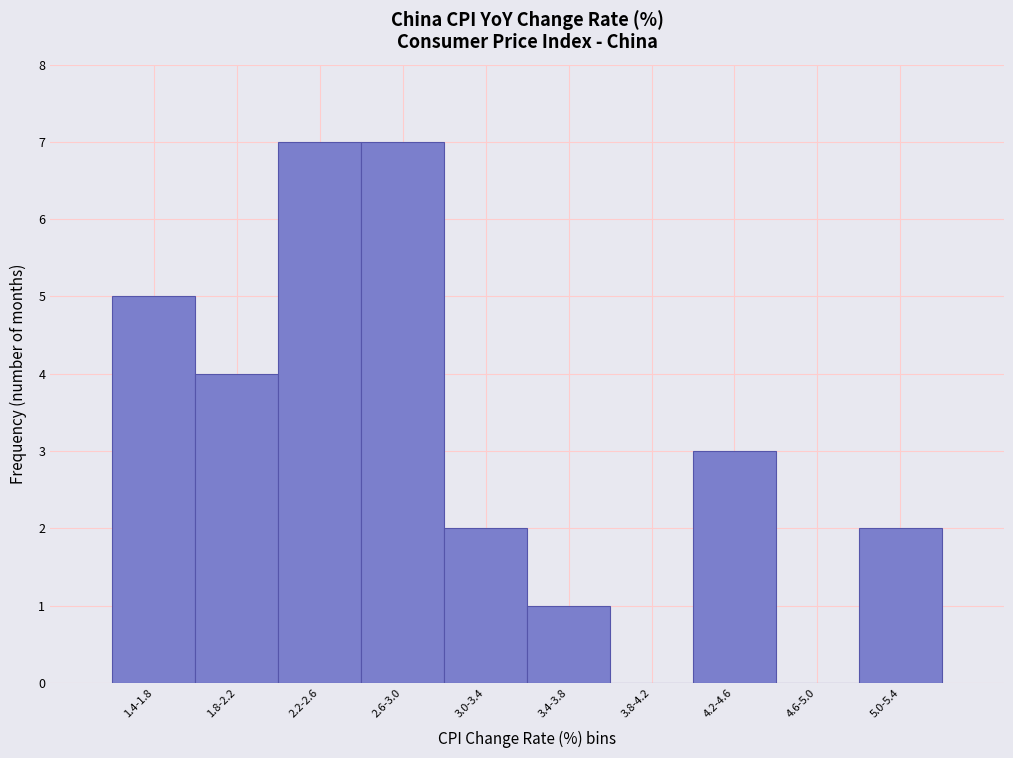

Reading right to left, list all the values displayed in this chart.

5.0-5.4=2	4.6-5.0=0	4.2-4.6=3	3.8-4.2=0	3.4-3.8=1	3.0-3.4=2	2.6-3.0=7	2.2-2.6=7	1.8-2.2=4	1.4-1.8=5